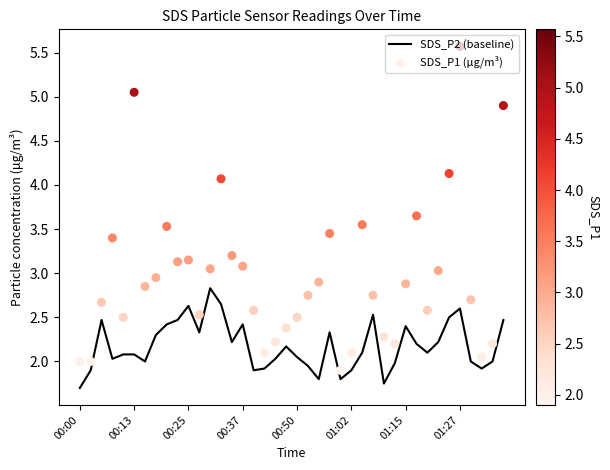

What are all the series names shown in the legend?

SDS_P2 (baseline), SDS_P1 (μg/m³)